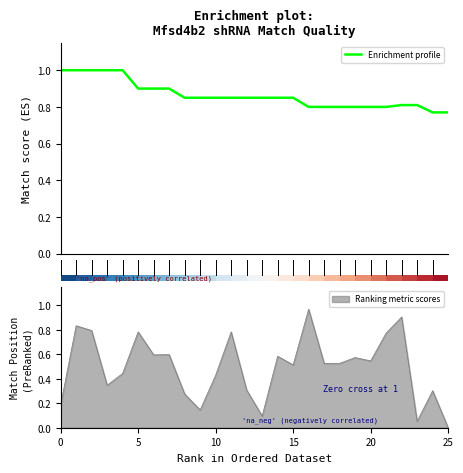

The value at 0 is 1.0. True or false?

True